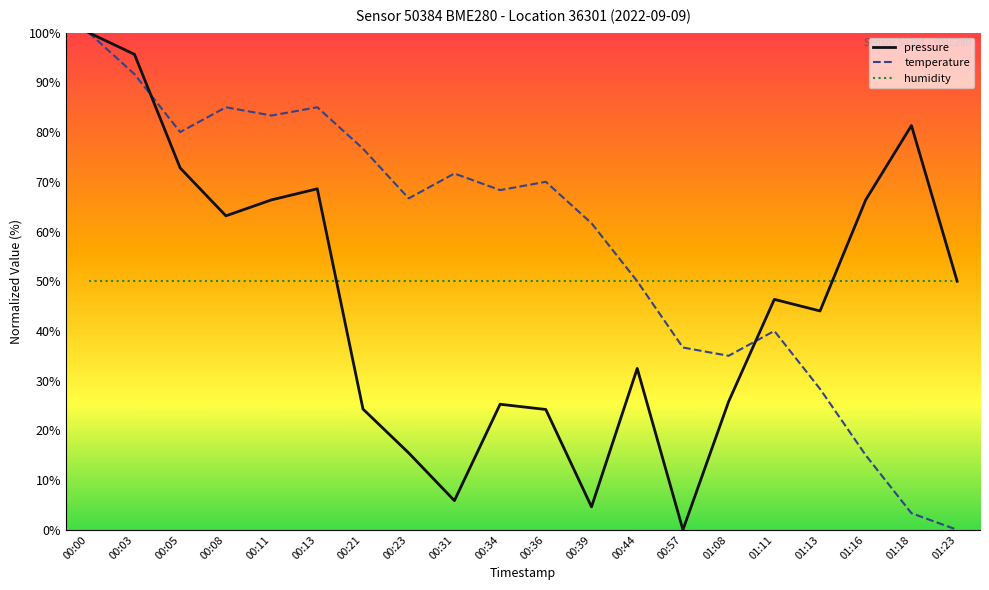

What is the maximum value for temperature?

100.0